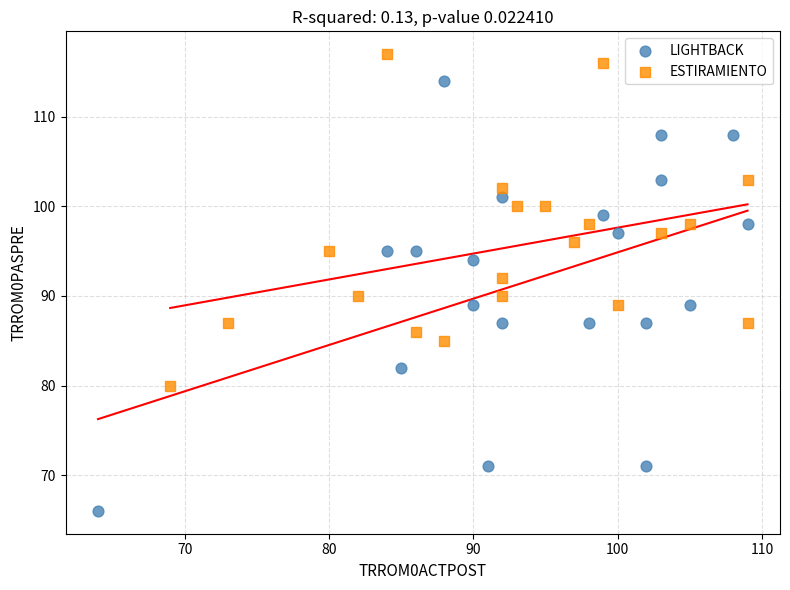

Which series has the largest Y range (max minus min)?

LIGHTBACK